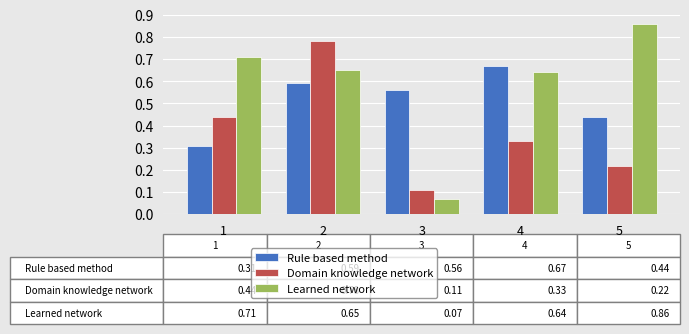

Between 1 and 2, which series saw the biggest shift?

Domain knowledge network